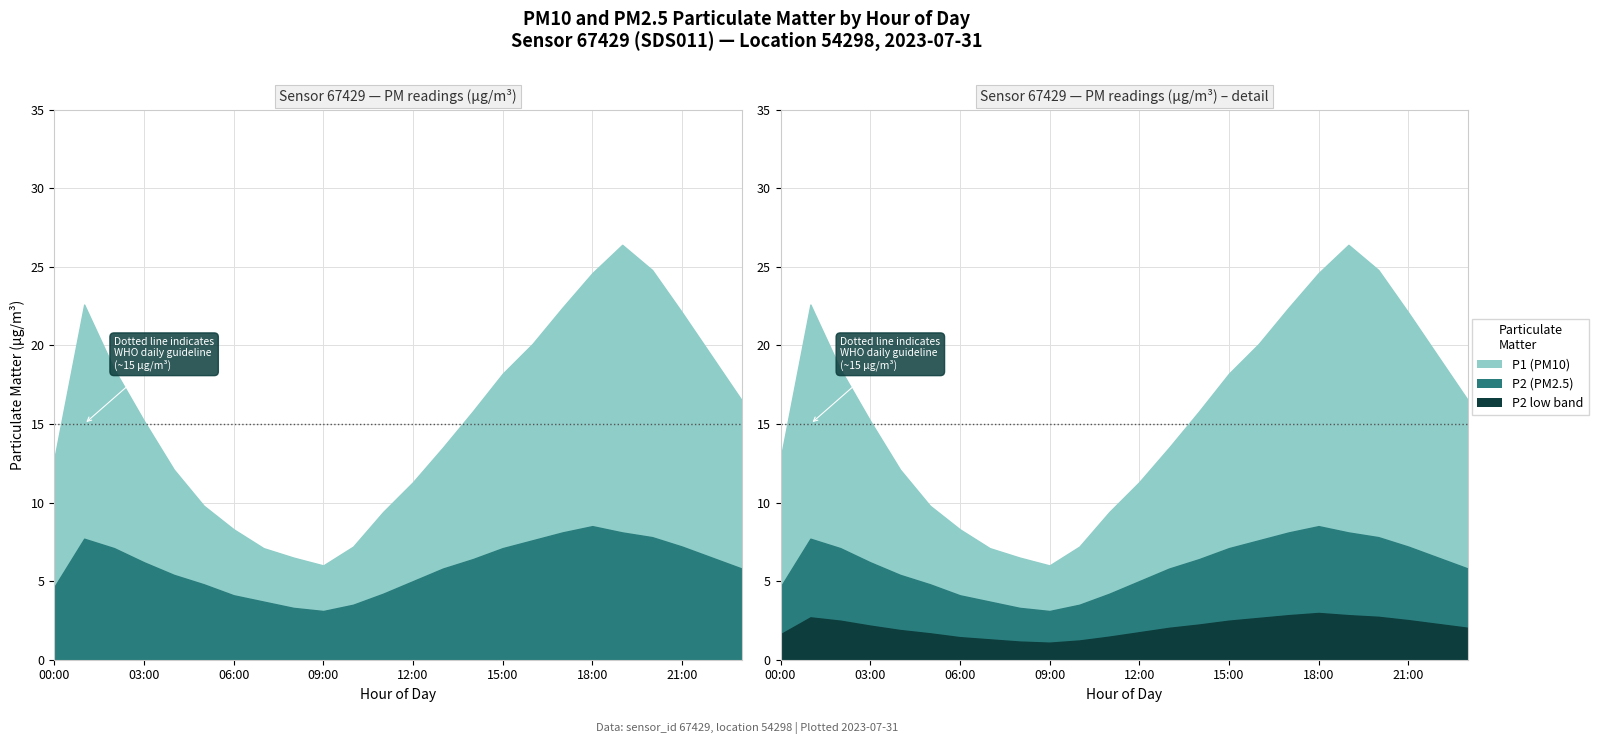

Where is the first local maximum for P1?

01:00